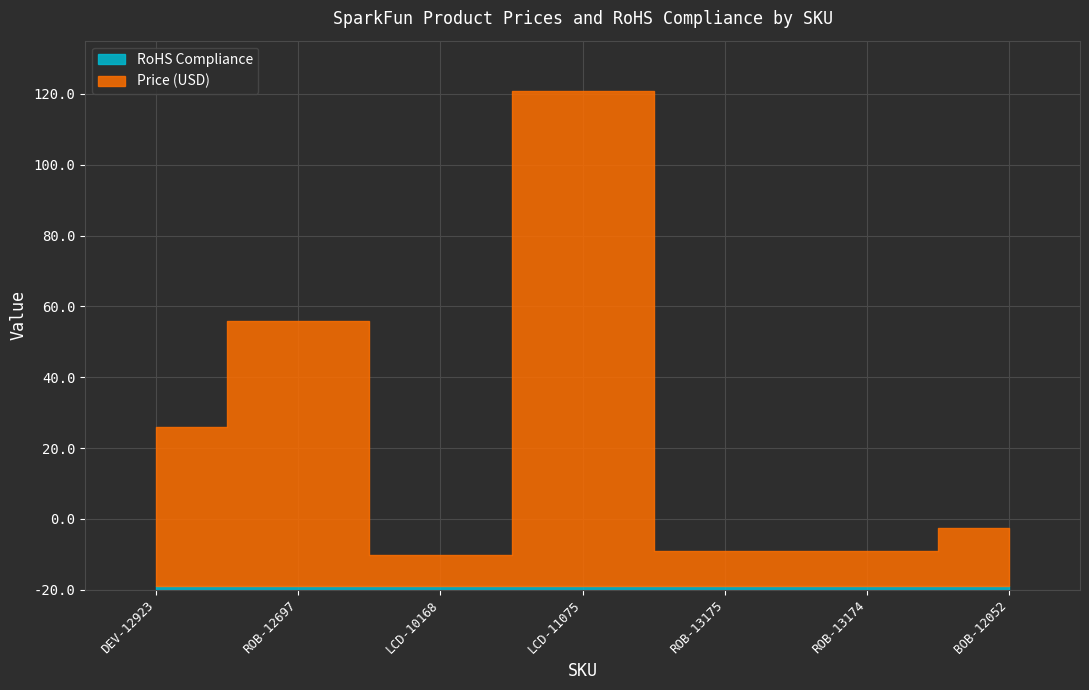

Which series has the largest range (max minus min)?

Price (USD)